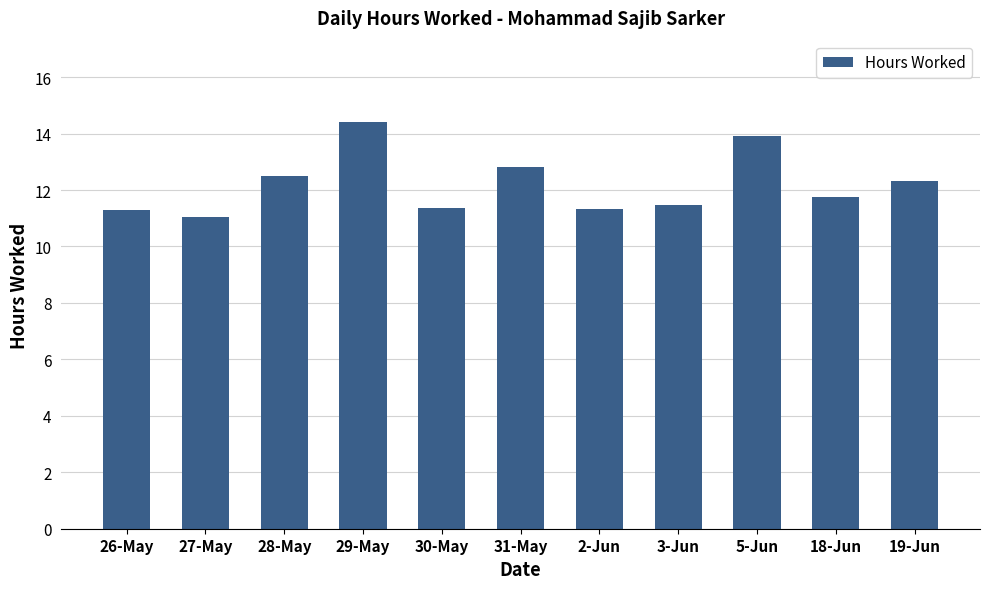

Approximately how many times larger is the value at 5-Jun compared to 3-Jun?

1.2